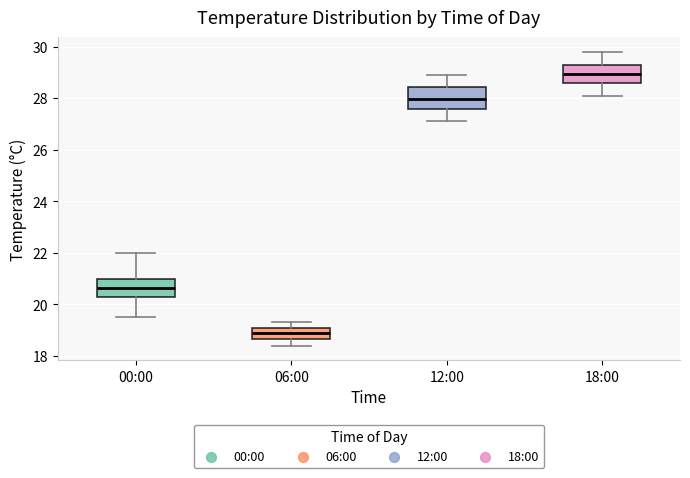

Where is the lower edge of the box for 12:00 on the y-axis? The values are not printed on the chart, so give them approximately, as read against the axis.

27.6